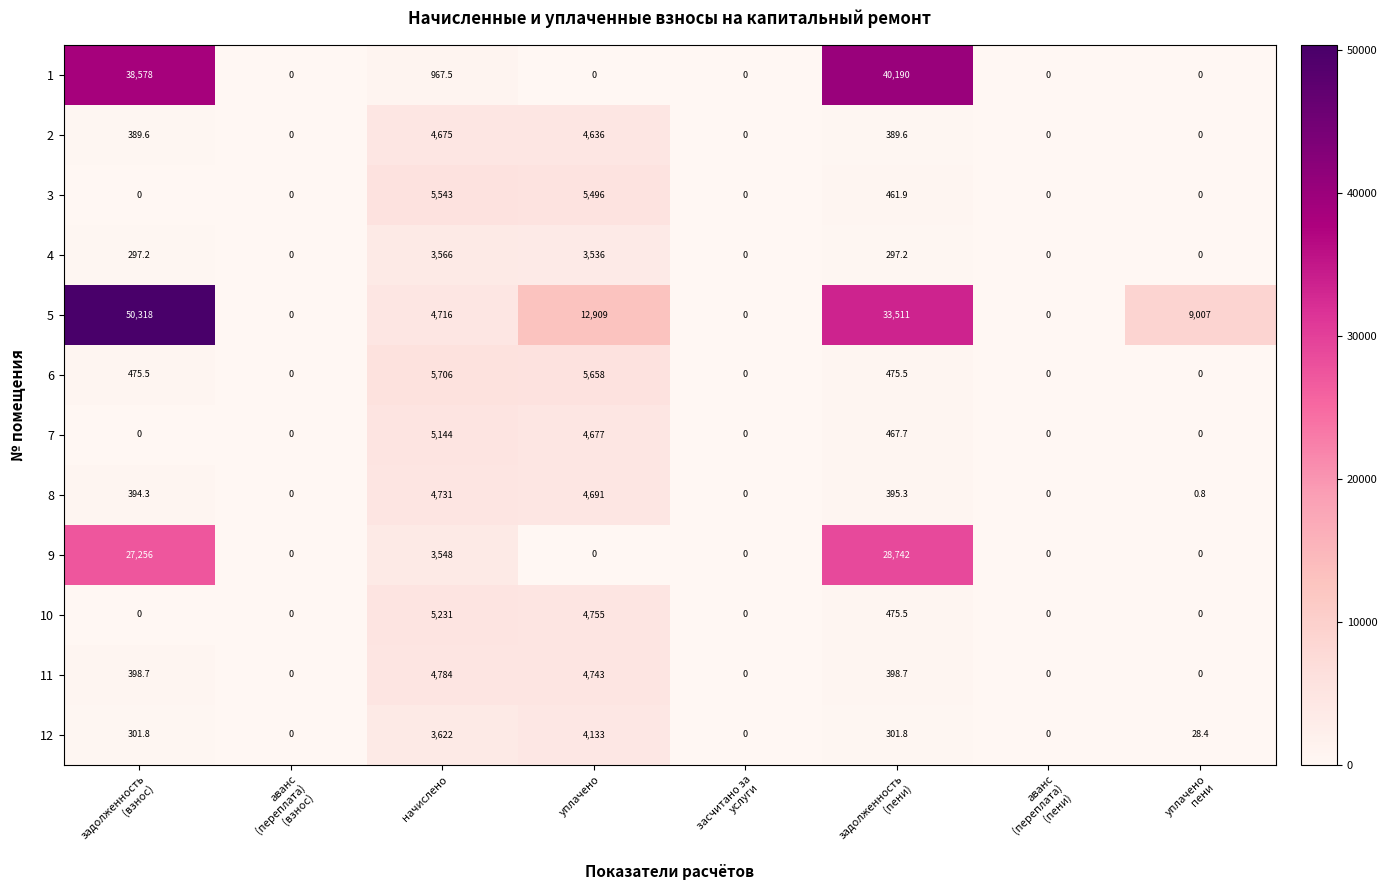

Rank the series by their maximum value, from highest to lowest.

5, 1, 9, 6, 3, 10, 7, 11, 8, 2, 12, 4